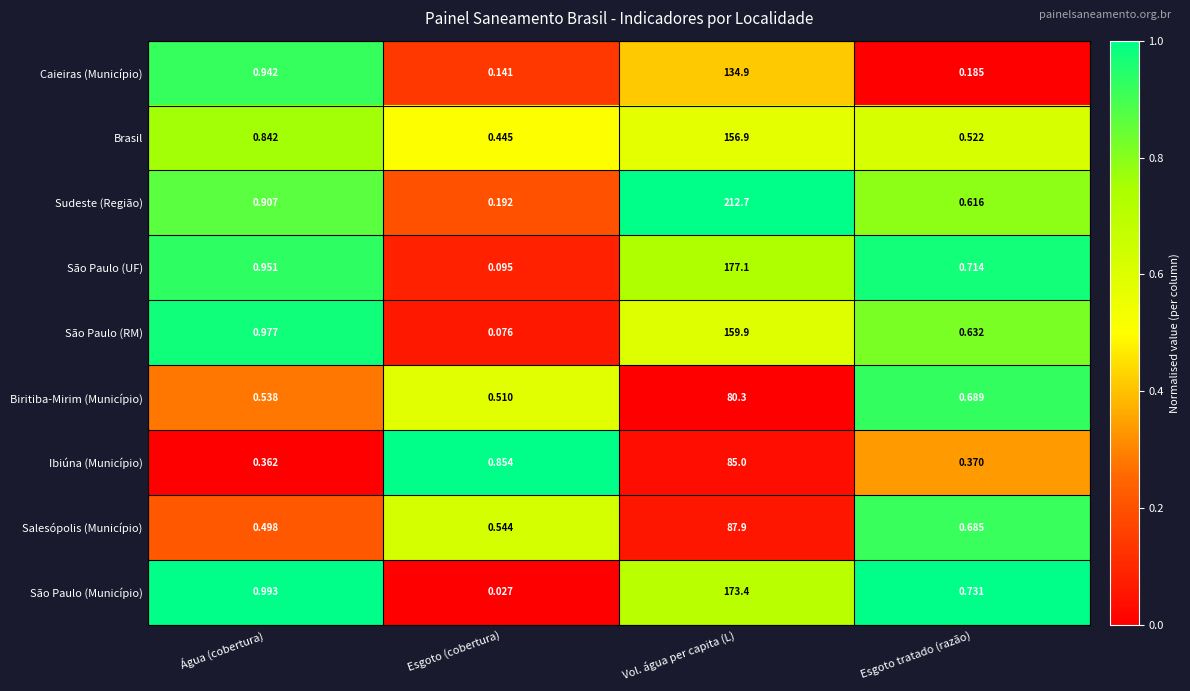

Rank the series by their maximum value, from highest to lowest.

Sudeste (Região), São Paulo (UF), São Paulo (Município), São Paulo (RM), Brasil, Caieiras (Município), Salesópolis (Município), Ibiúna (Município), Biritiba-Mirim (Município)